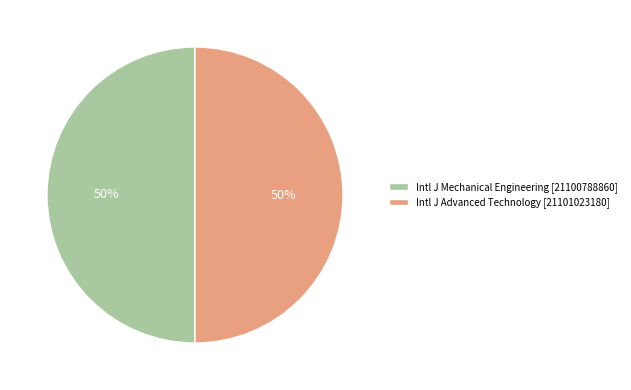

To the nearest percent, what percentage of the pie is Intl J Mechanical Engineering [21100788860]?

50%